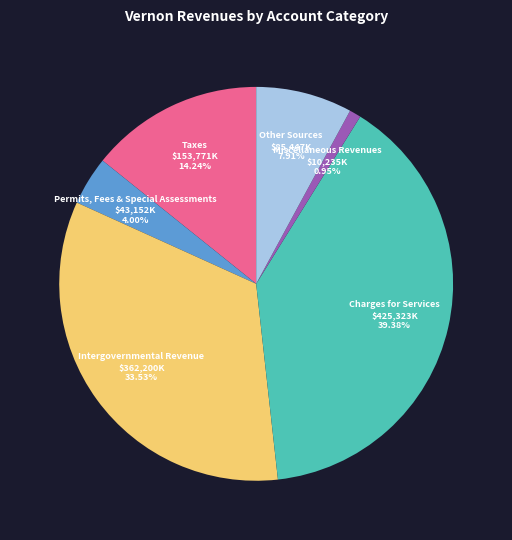

Does any single category account for the majority?

No